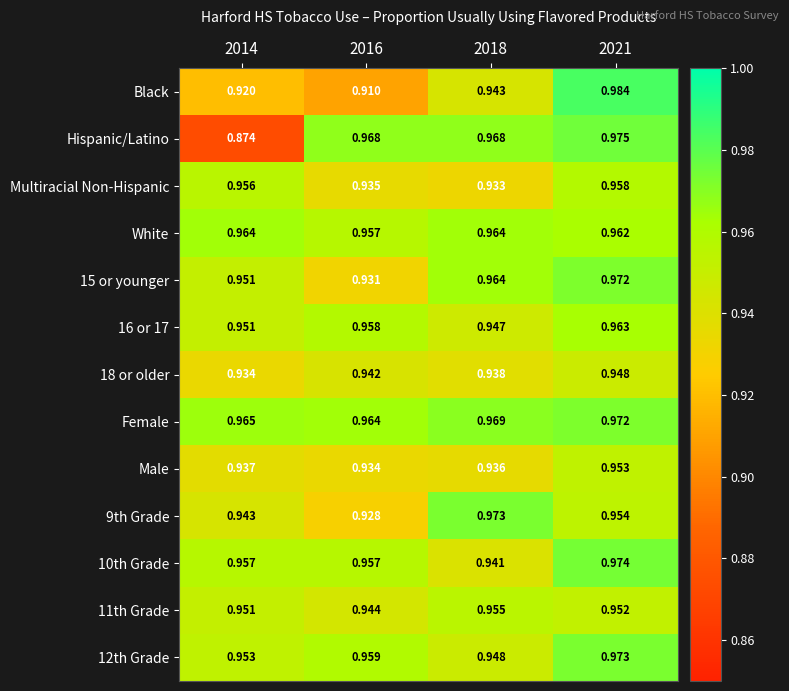

Is the value of 18 or older at 2021 greater than the value of 9th Grade at 2018?

No